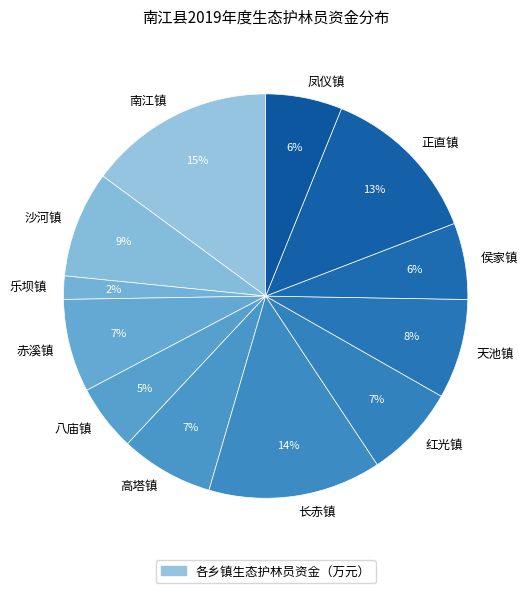

Combined, do 红光镇 and 正直镇 account for over 50%?

No